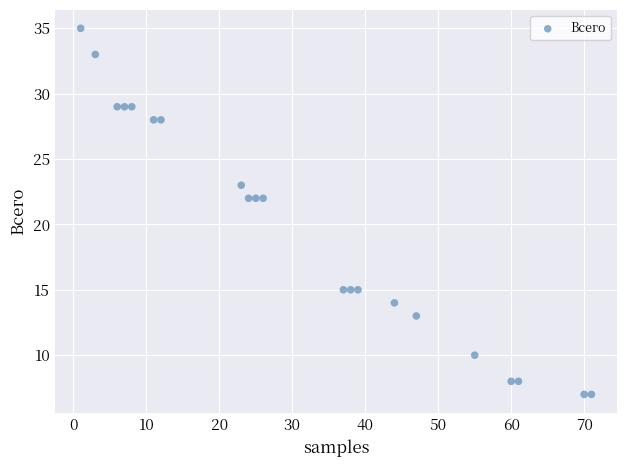

What is the range of Y values (max minus min)?

28